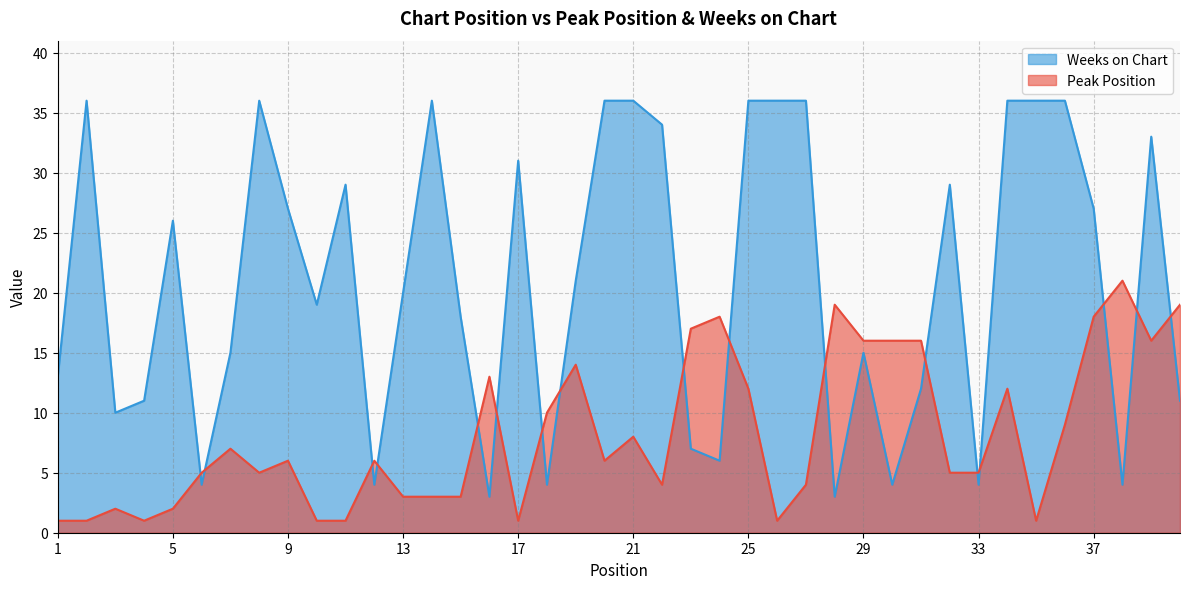

True or false: Peak Position has a value of 23 at 16.

False